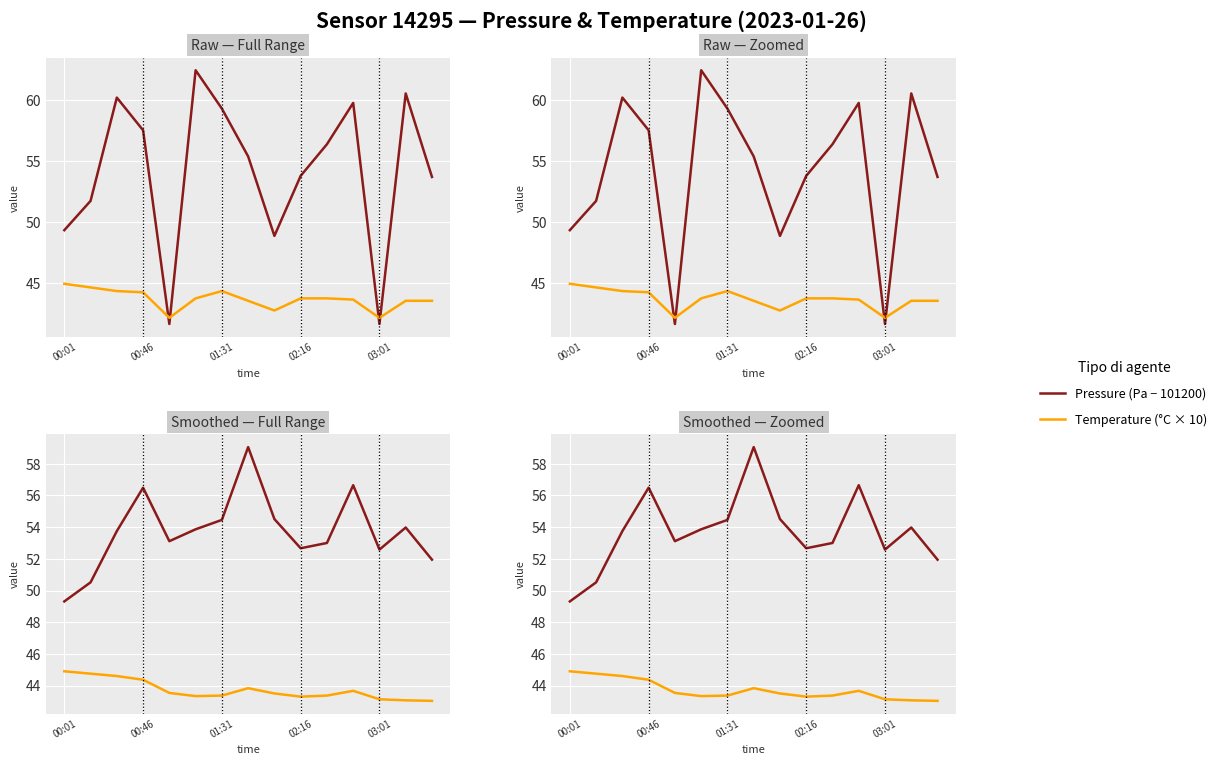

What is the sum of the Pressure (Pa − 101200) values at 11 and 00:01?

106.0